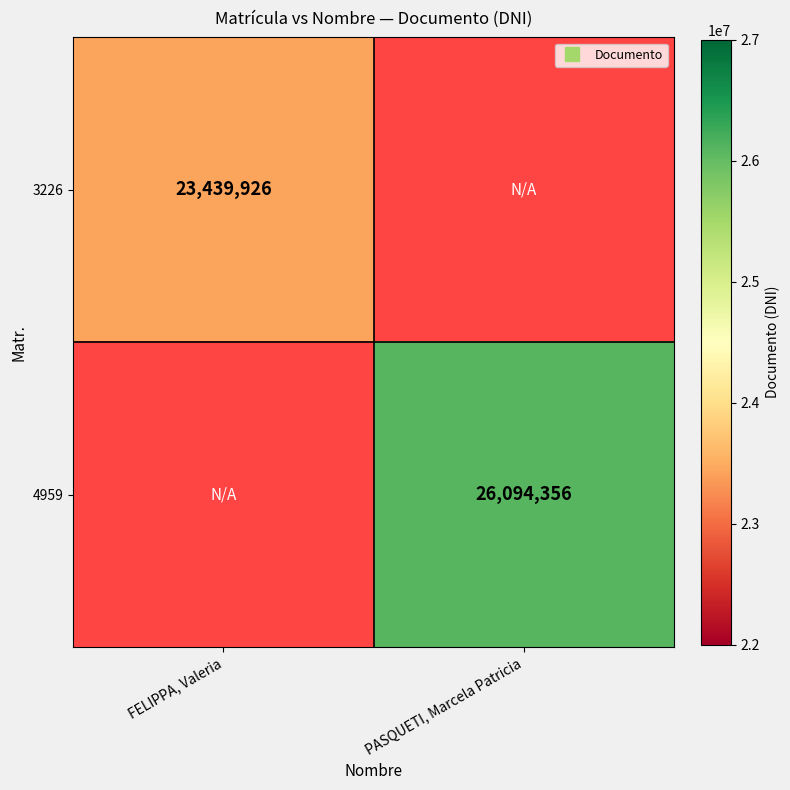

What is the minimum value for 3226?

23439926.0